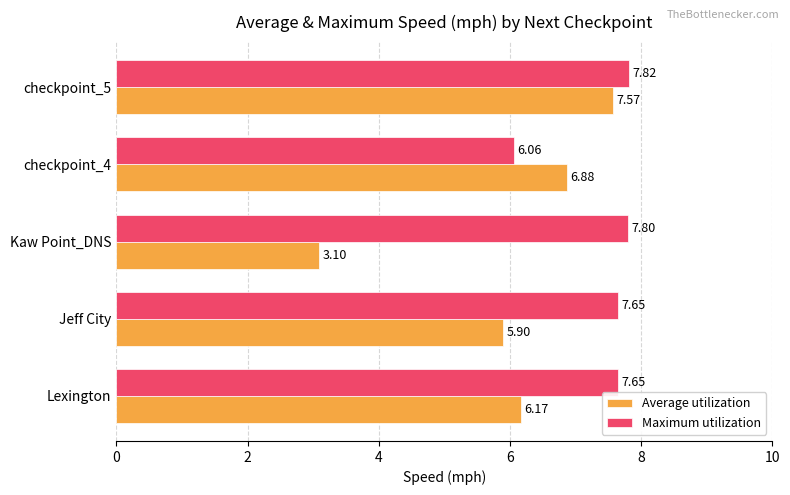

Rank the series at checkpoint_4 from highest to lowest value.

Average utilization, Maximum utilization